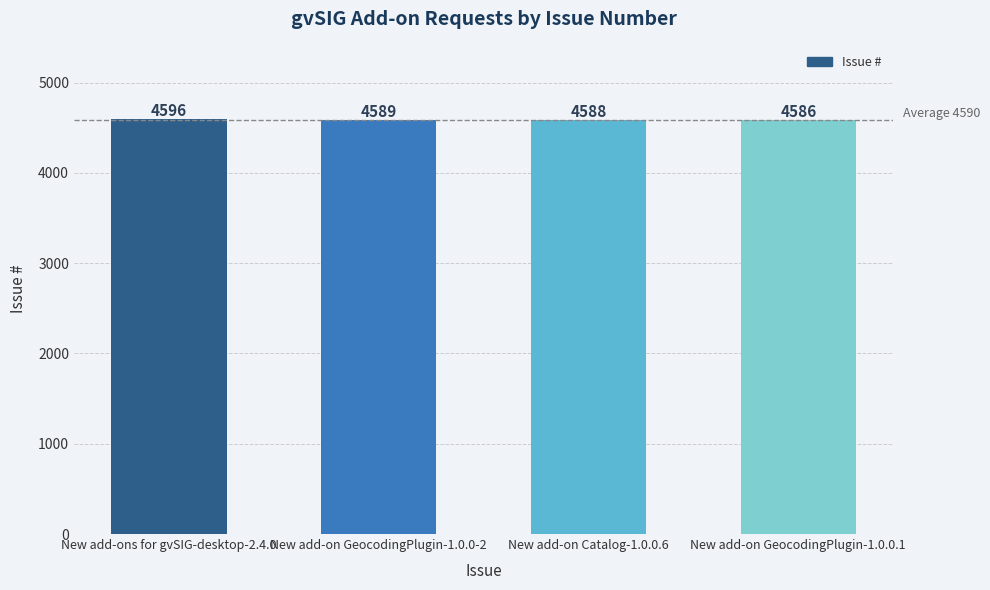

Does the chart contain any negative values?

No